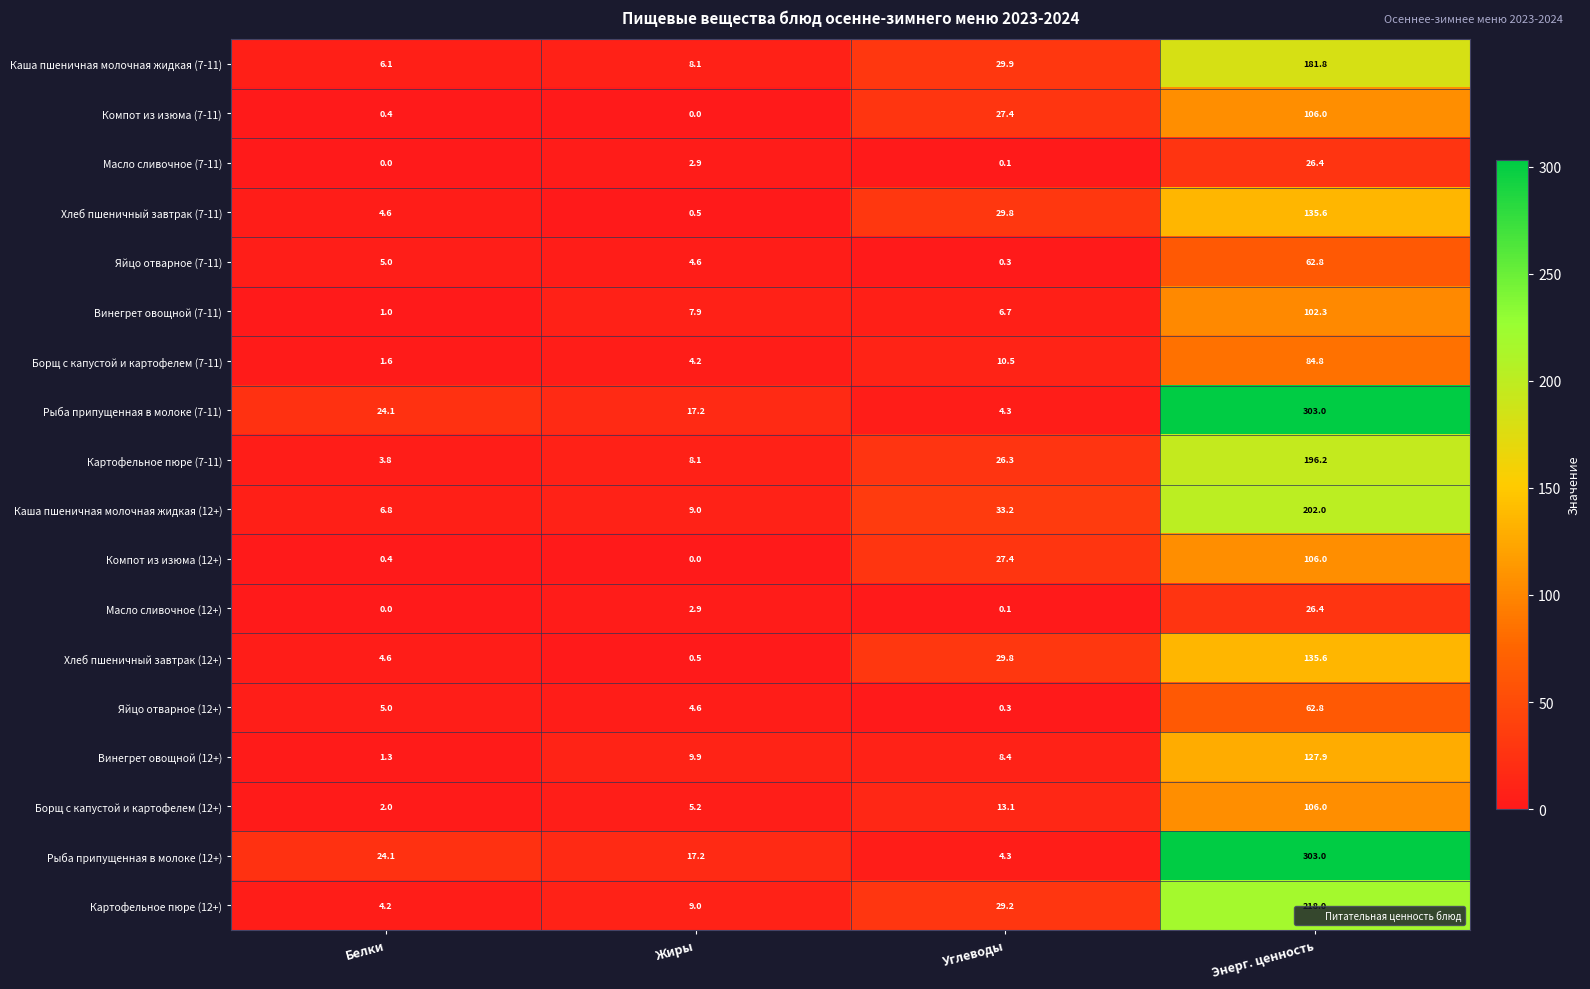

Is the value of Масло сливочное (7-11) at Белки greater than the value of Каша пшеничная молочная жидкая (12+) at Белки?

No